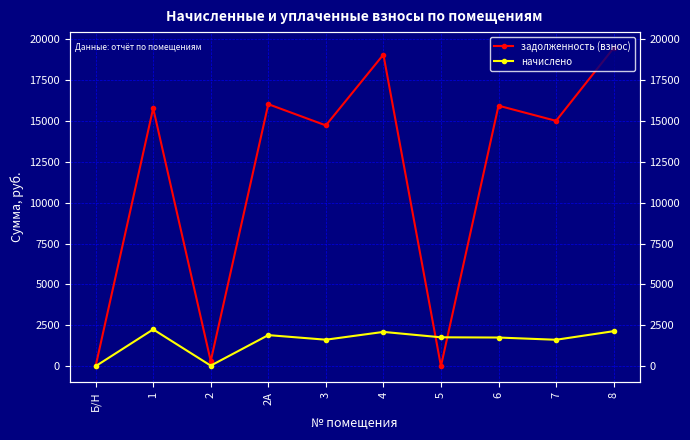

Which category has the lowest value in the начислено series?

Б/Н